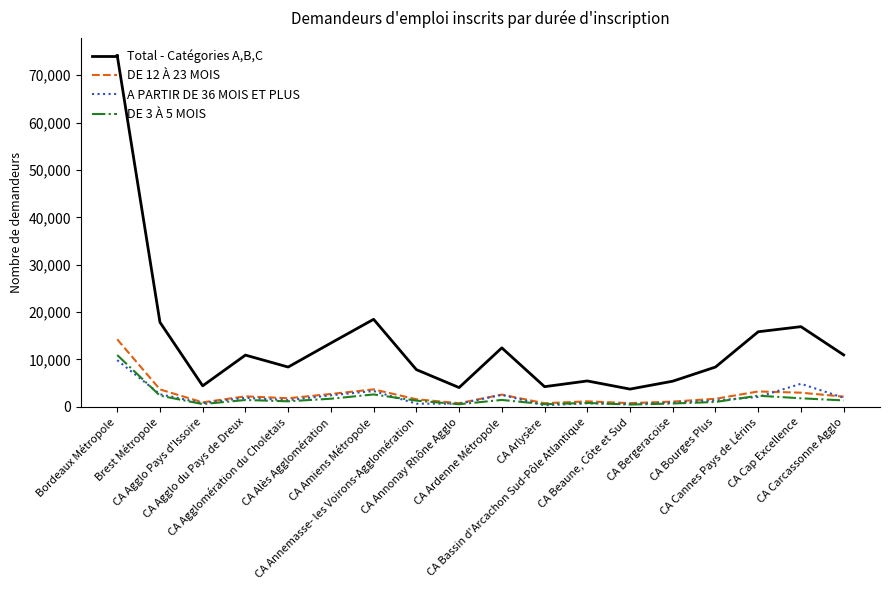

How many lines are shown in the chart?

4